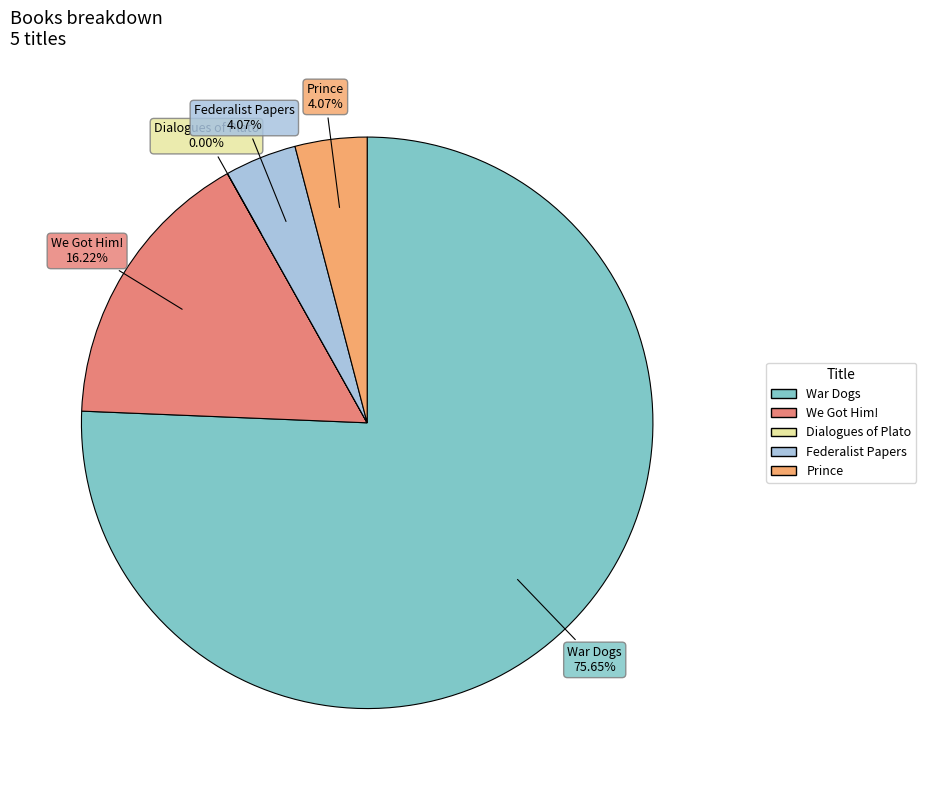

Is War Dogs the majority of the pie?

Yes